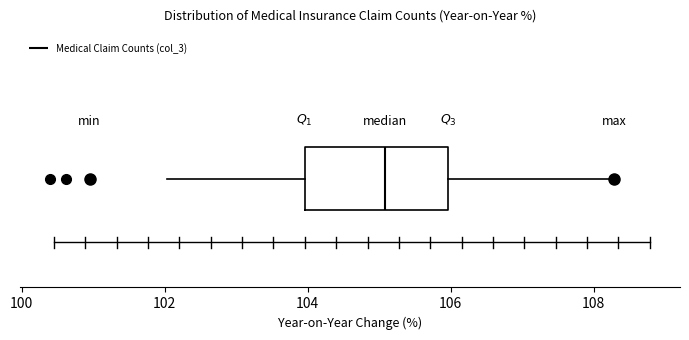

Transcribe this box plot: give where the median line is, the range the box spans, and where the two whiskers end, as read against the x-axis. The values are not printed on the chart, so give them approximately, as read against the axis.

median 105.0, box 104.0 to 106.0, whiskers 102.0 to 108.2